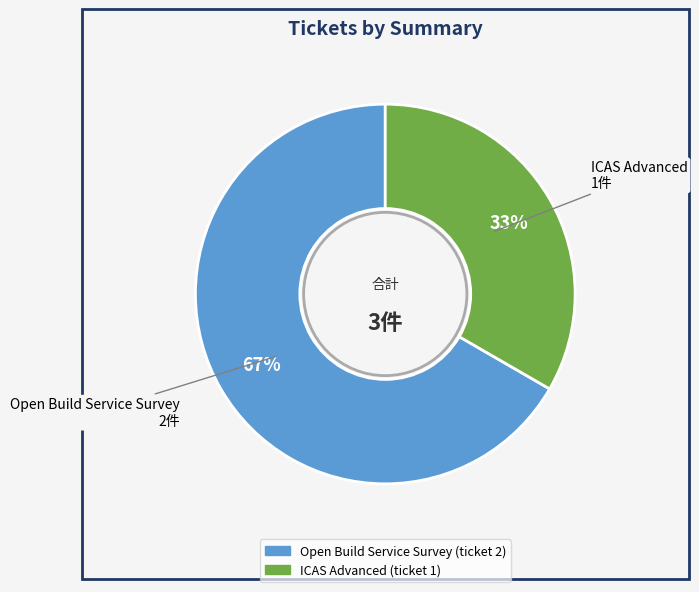

Count the number of slices in the pie.

2